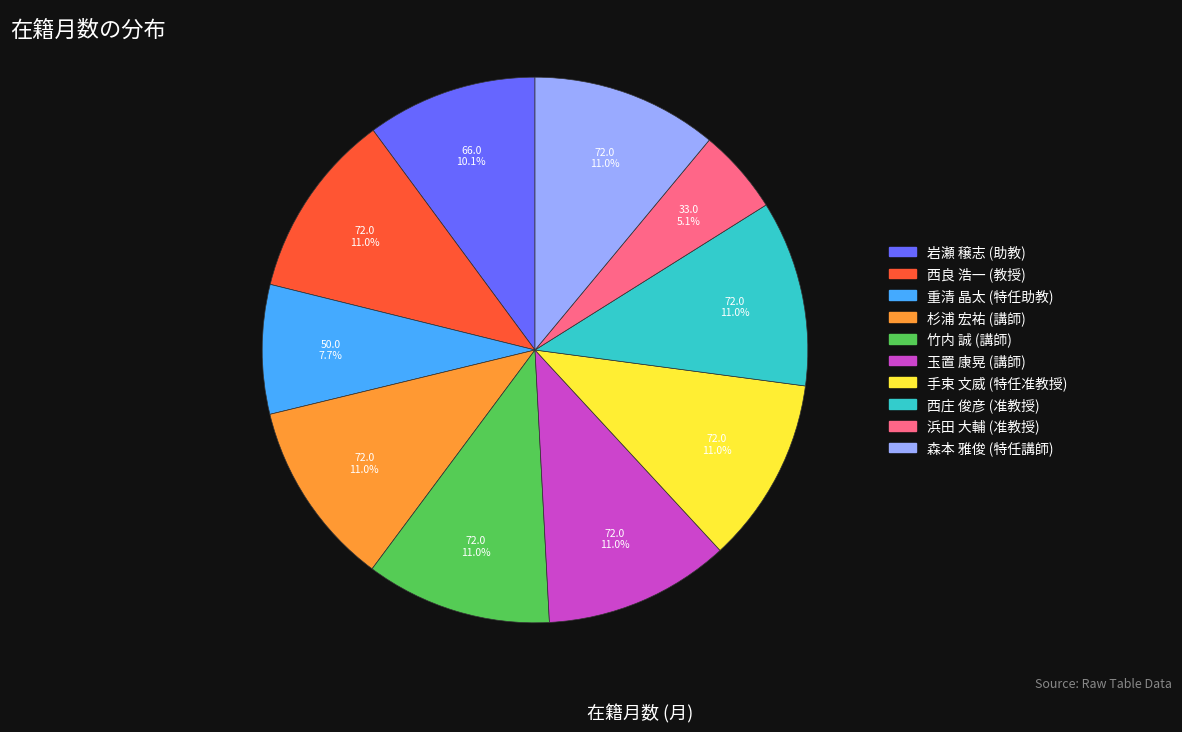

What is the ratio of the value at 岩瀬 穣志 (助教) to the value at 重清 晶太 (特任助教)?

1.3